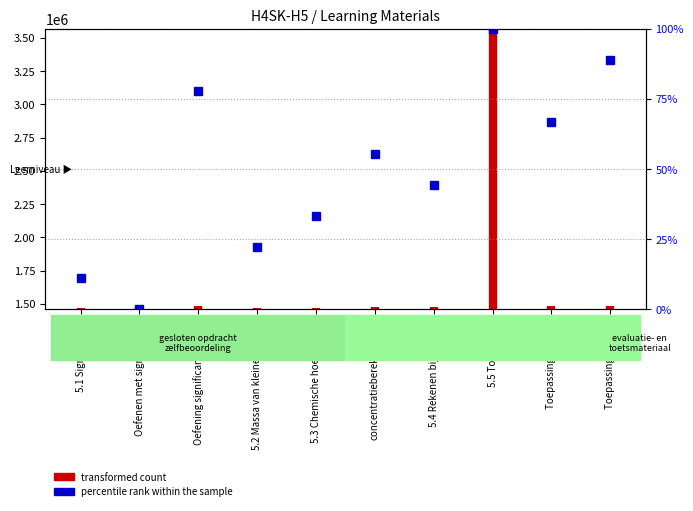

How many data points are less than 1473005?

1